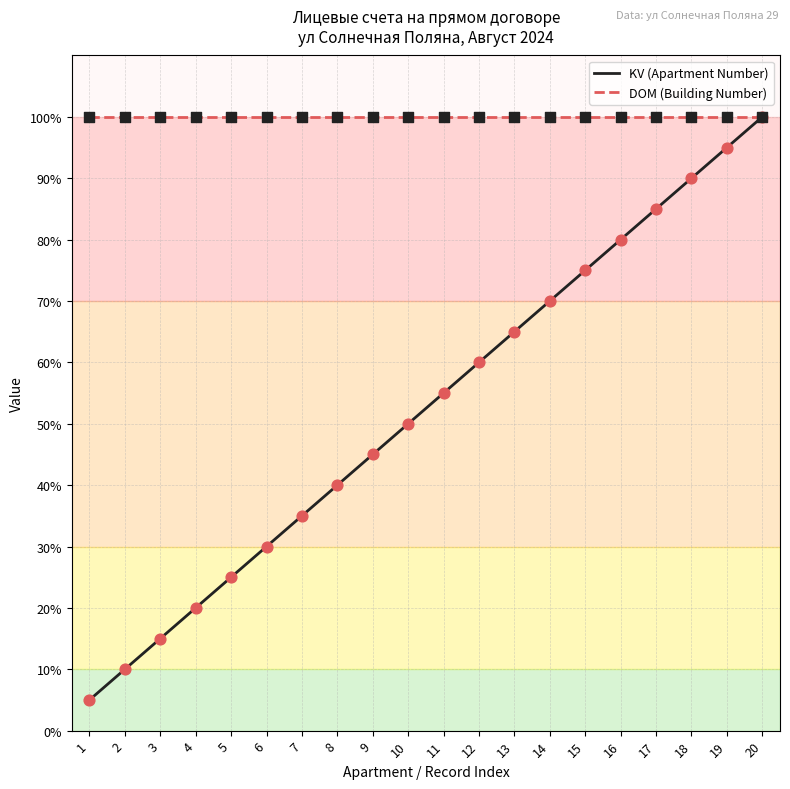

Between 16 and 15, which is larger?

16